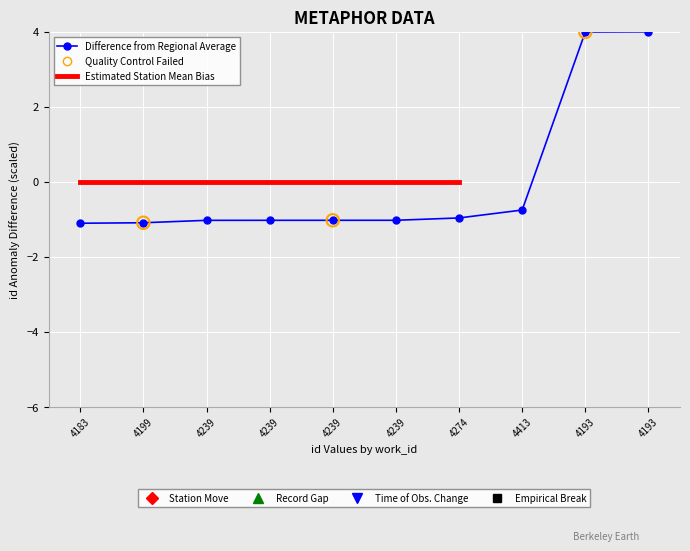

What is the change in value from 4274 to 4193?

+5.0